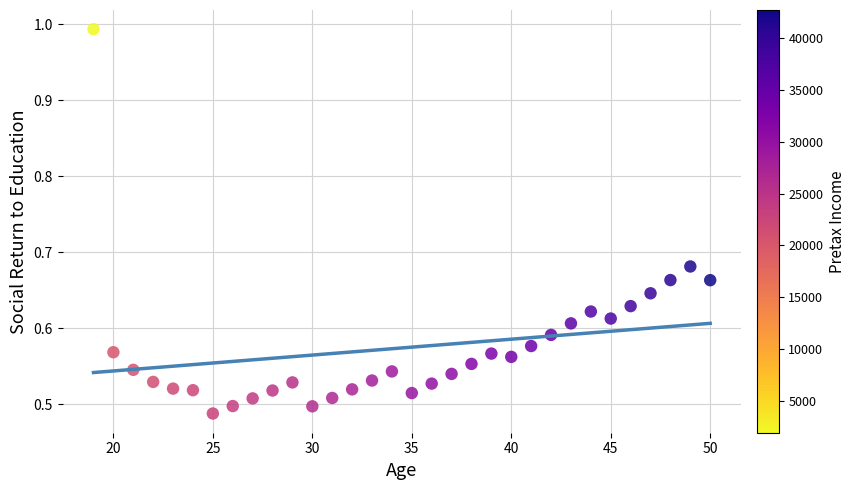

What is the range of X values (max minus min)?

31.0